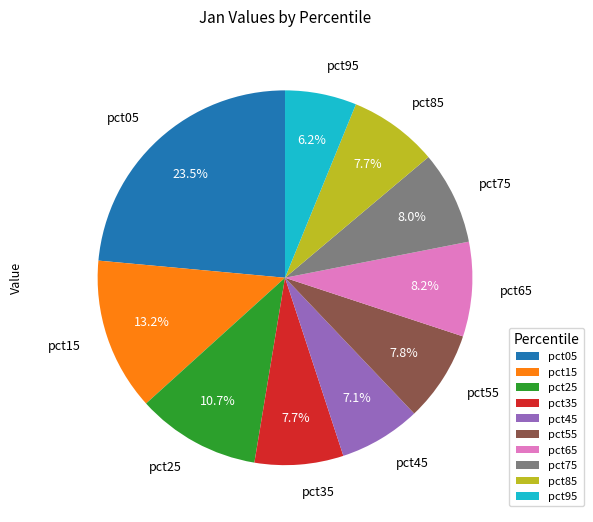

Does pct75 represent more than half of the total?

No